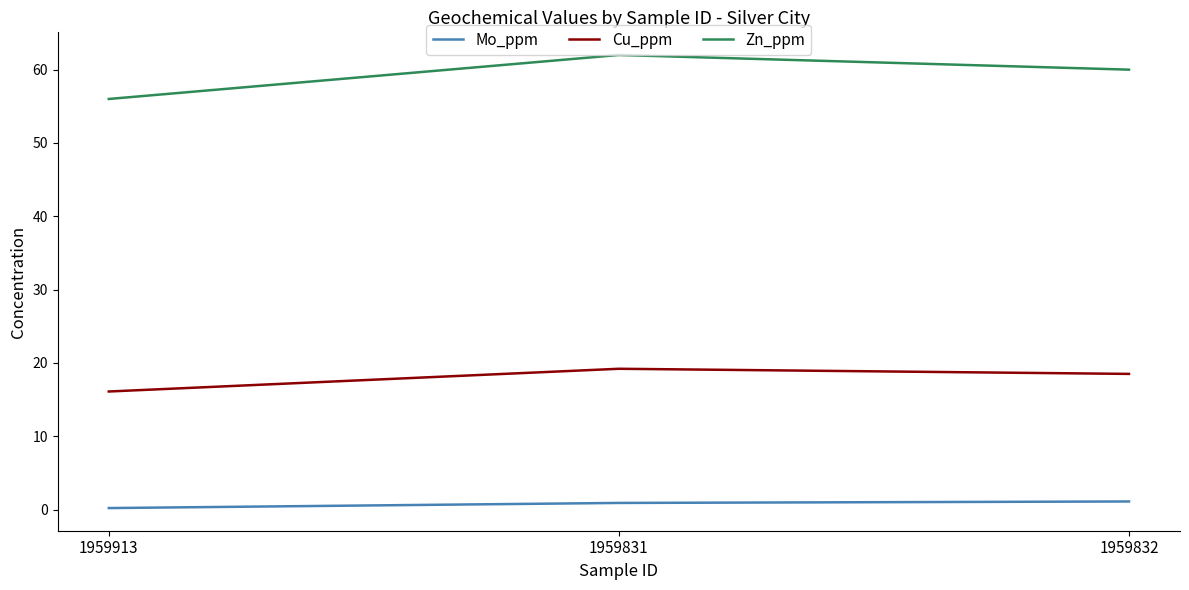

What is the difference between the highest and lowest values at 1959831?

61.1